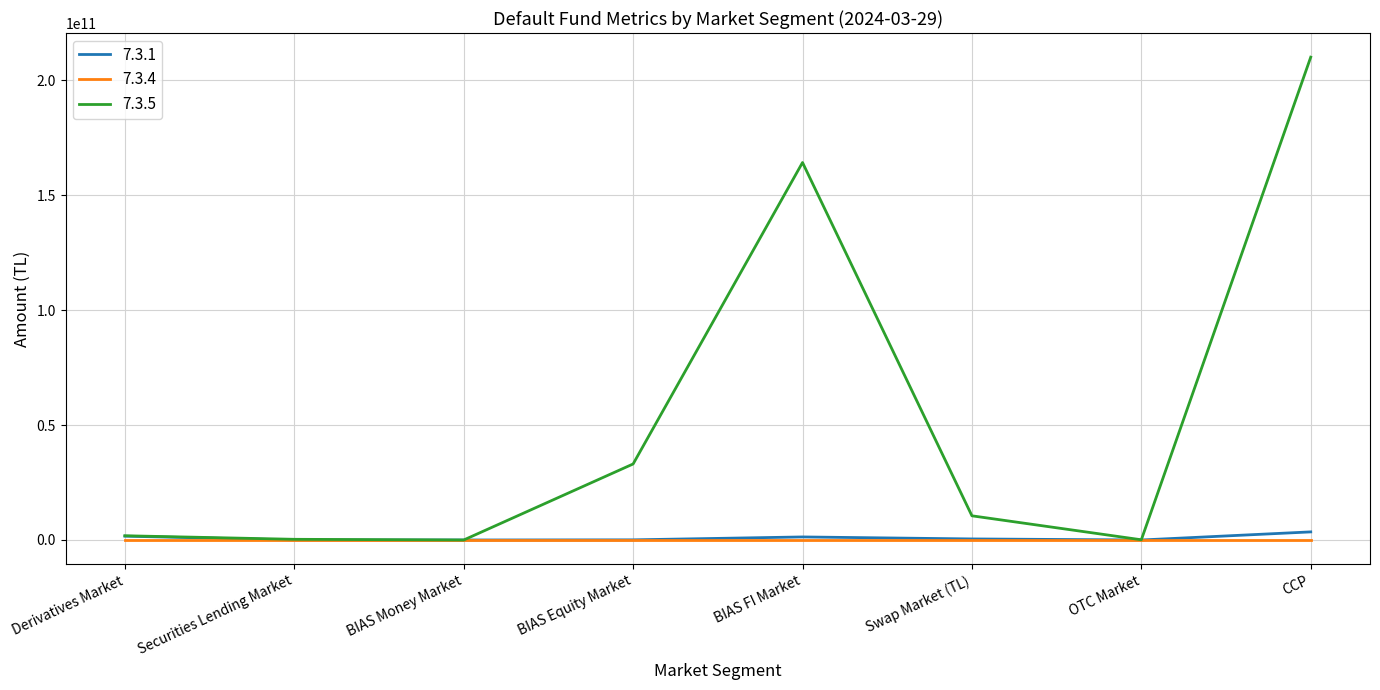

At which category is the sum across all series the highest?

CCP